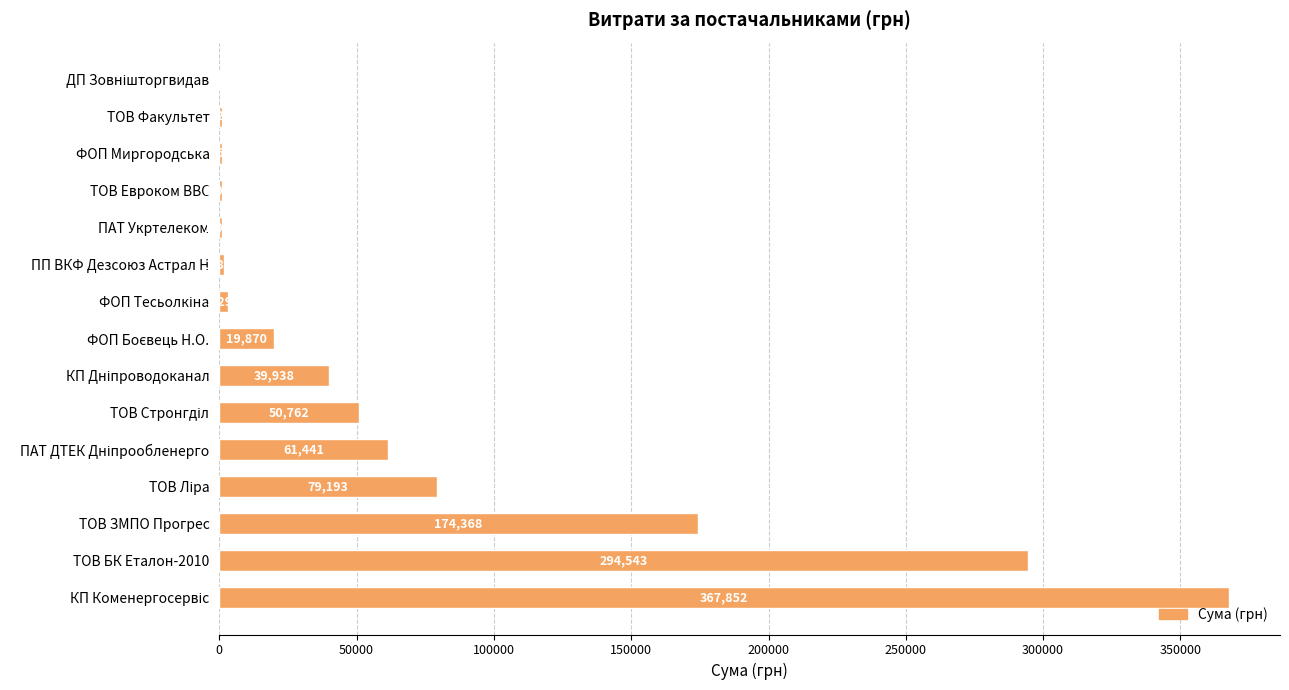

What is the maximum value shown in the chart?

367851.7